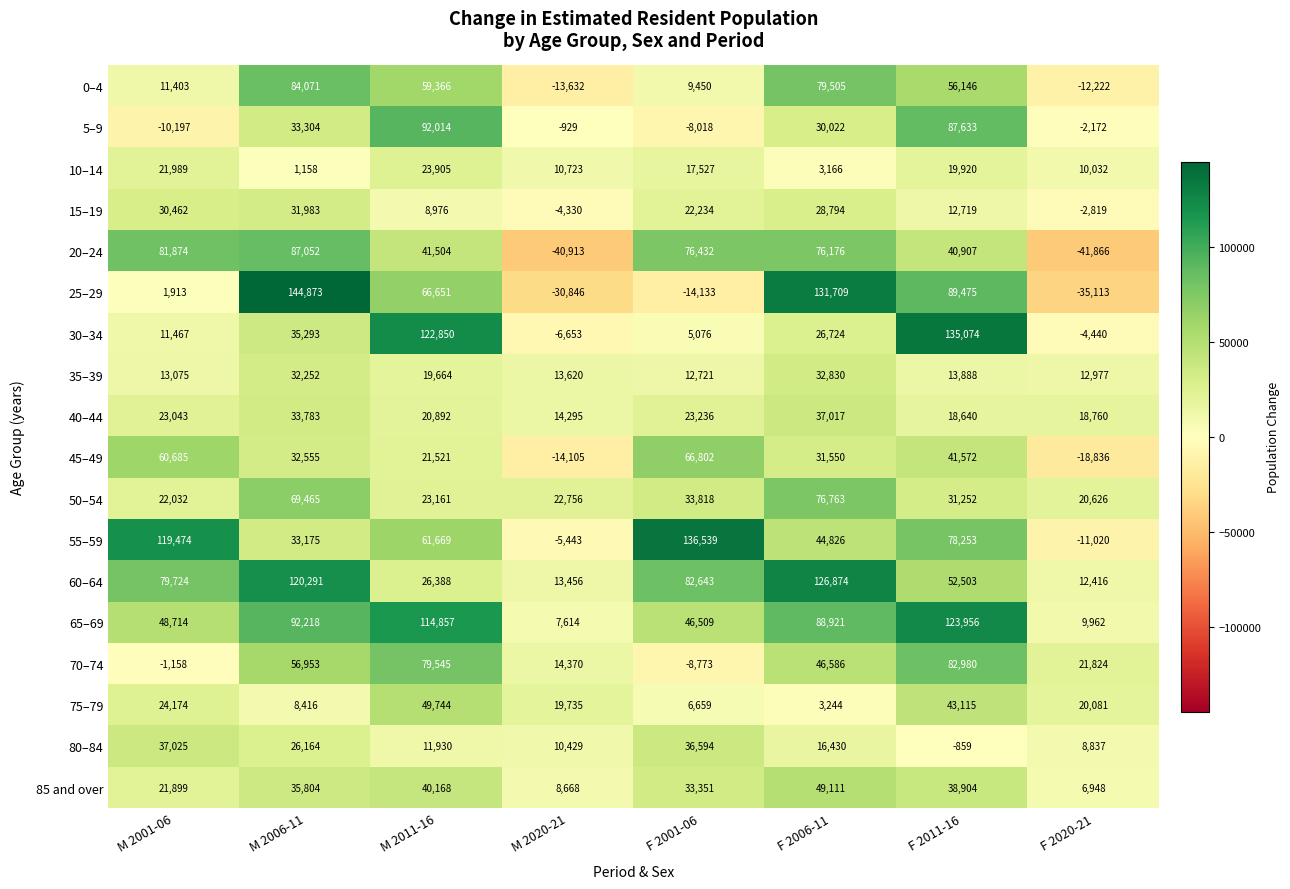

The value of 5–9 at M 2020-21 is -609. True or false?

False